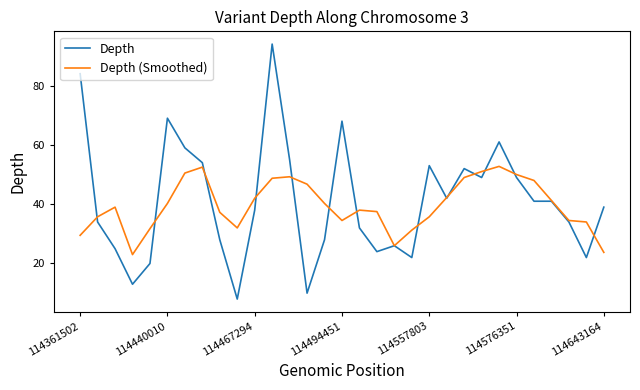

Which series has the widest spread of values?

Depth